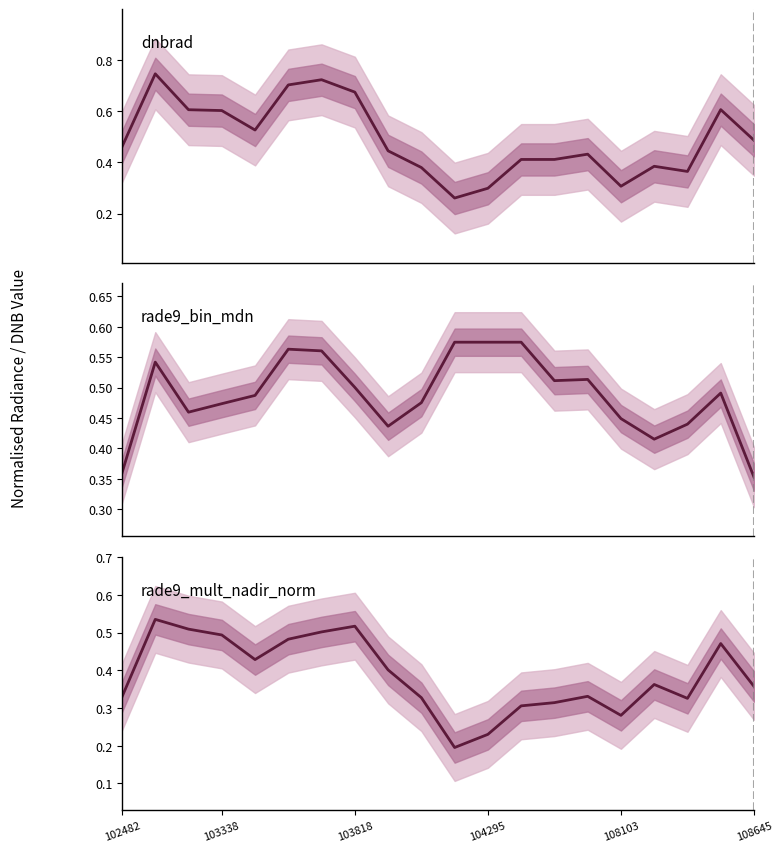

Which has a higher value, 15 or 6?

6